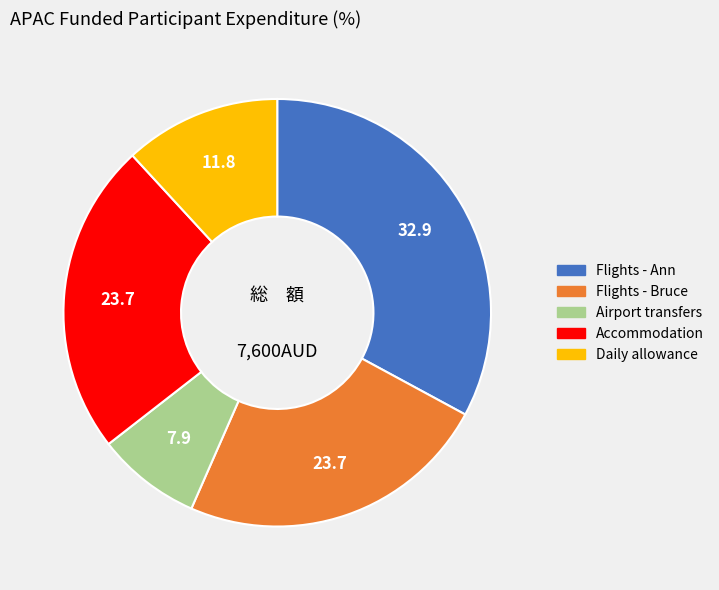

What is the largest slice in the pie chart?

Flights - Ann